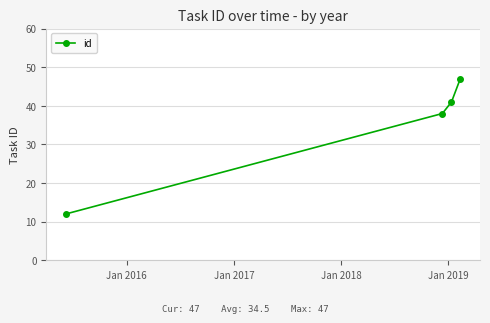

What is the minimum value shown in the chart?

12